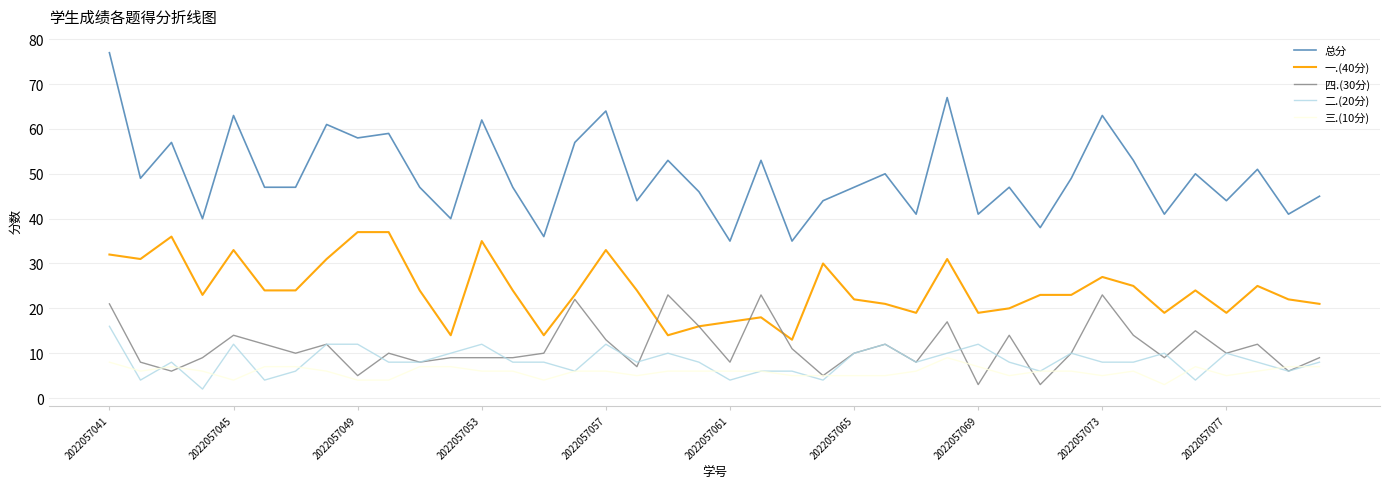

Which series has the largest range (max minus min)?

总分